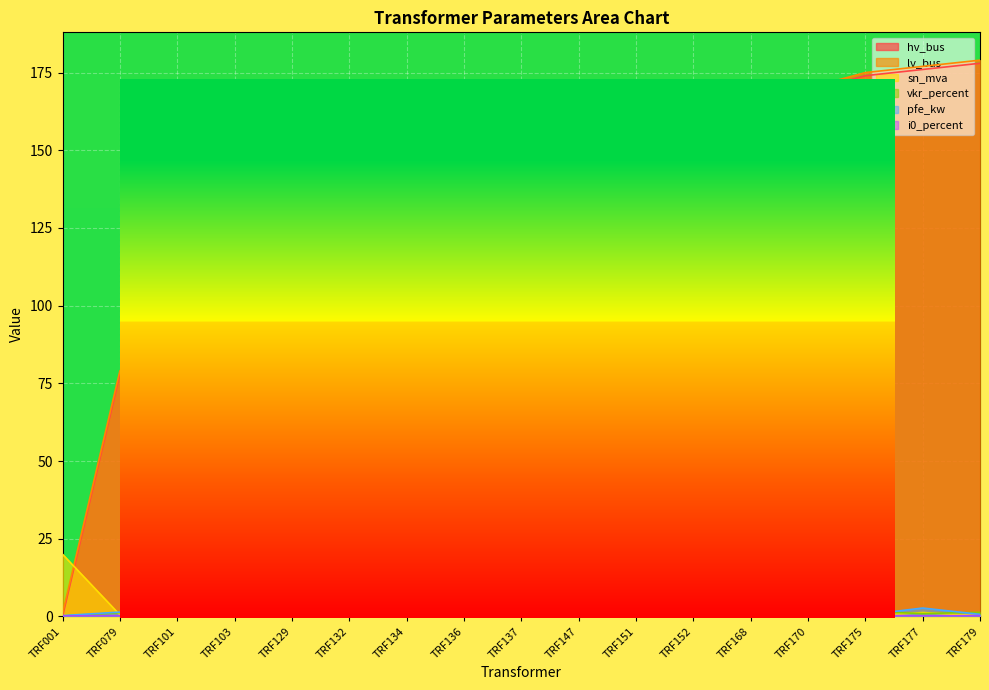

How many lines are shown in the chart?

6